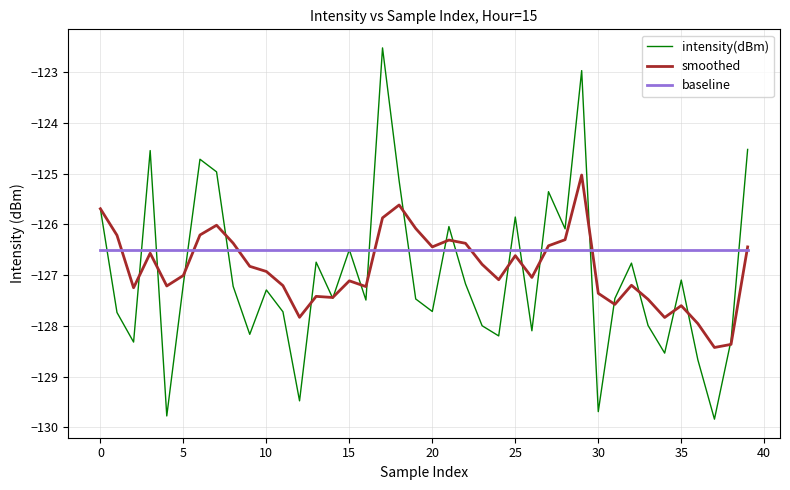

Which series has the largest range (max minus min)?

intensity(dBm)